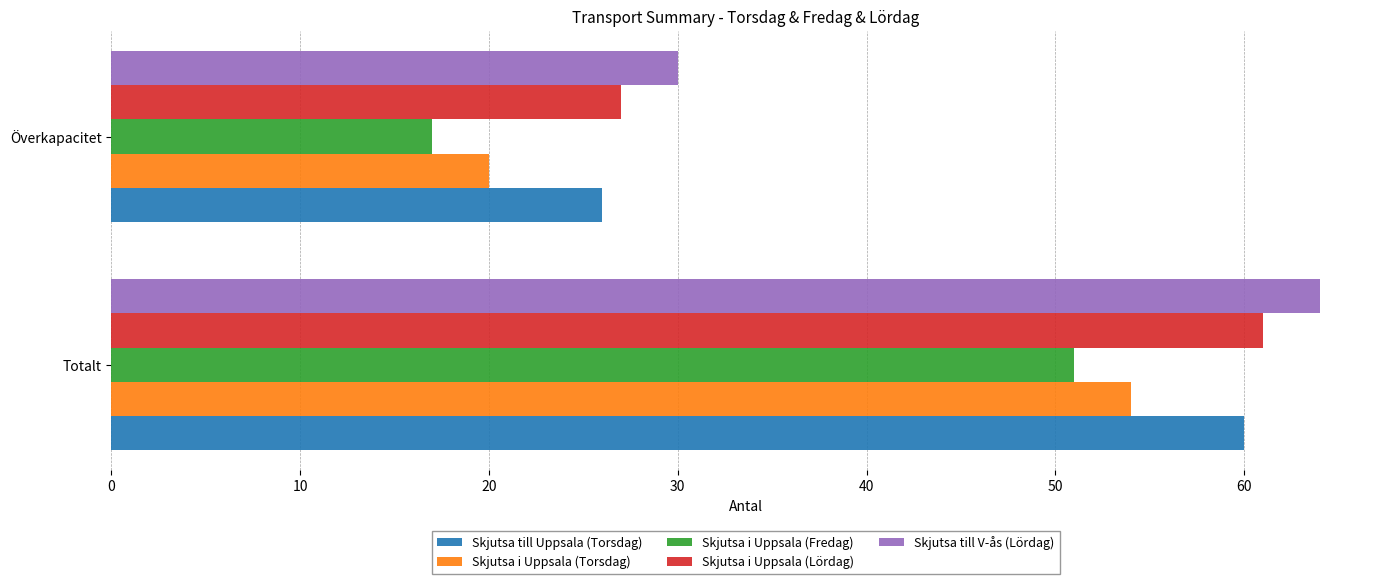

How many distinct data groups are displayed?

5